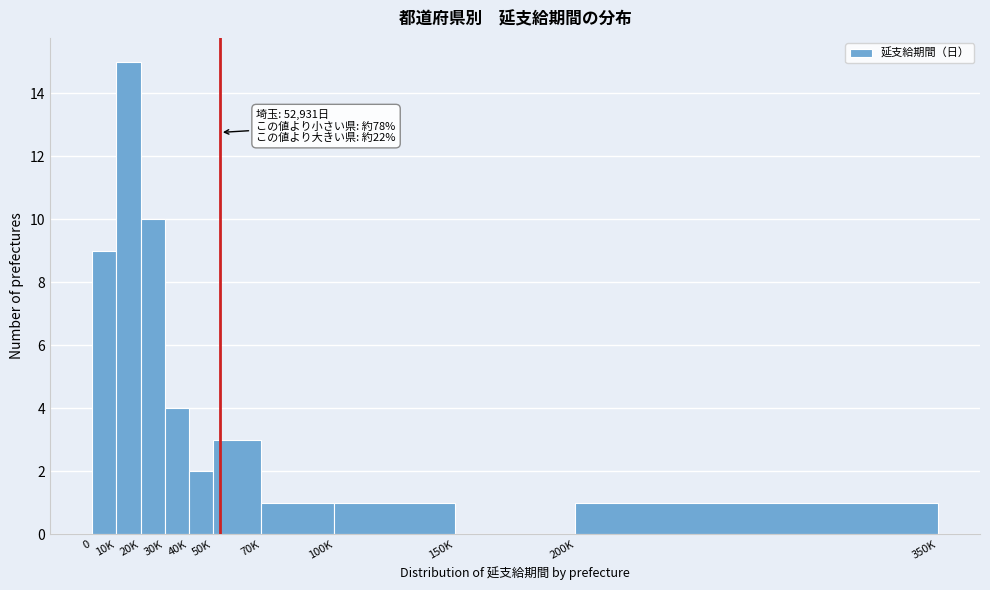

Reading left to right, extract all data points from this chart.

0=9	10K=15	20K=10	30K=4	40K=2	50K=3	70K=1	100K=1	150K=0	200K=1